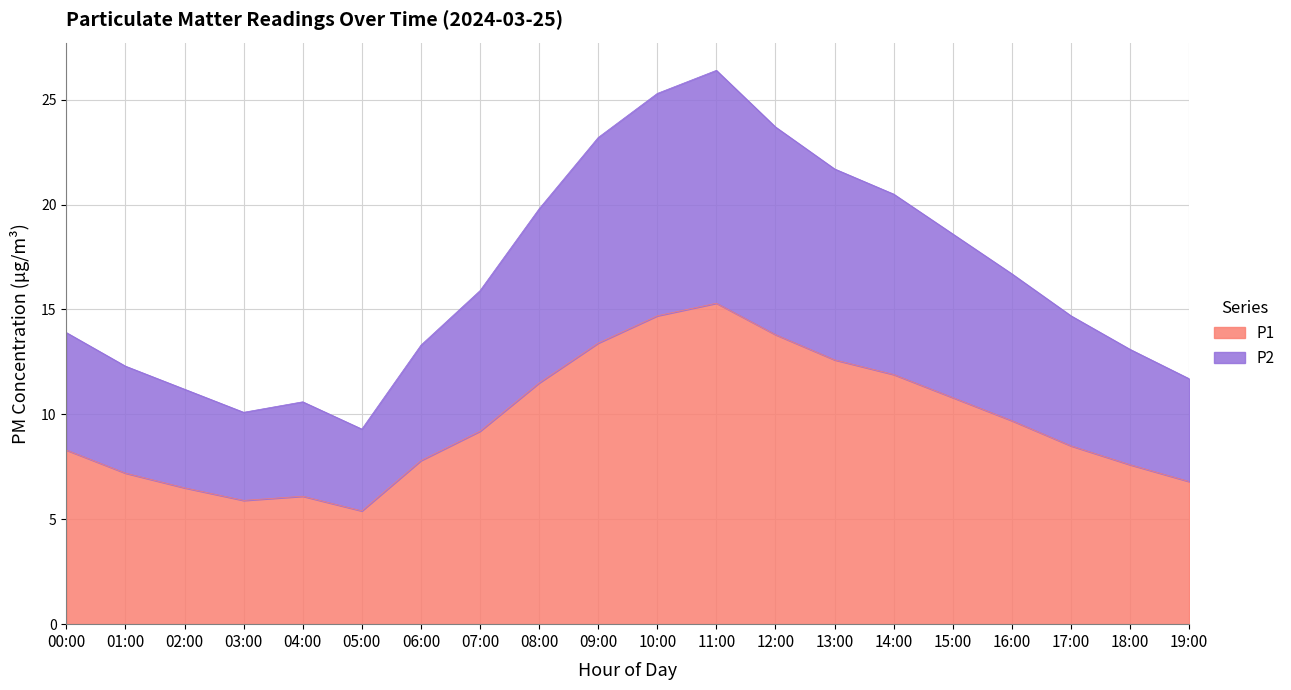

What is the total value across all series at 11:00?

26.4